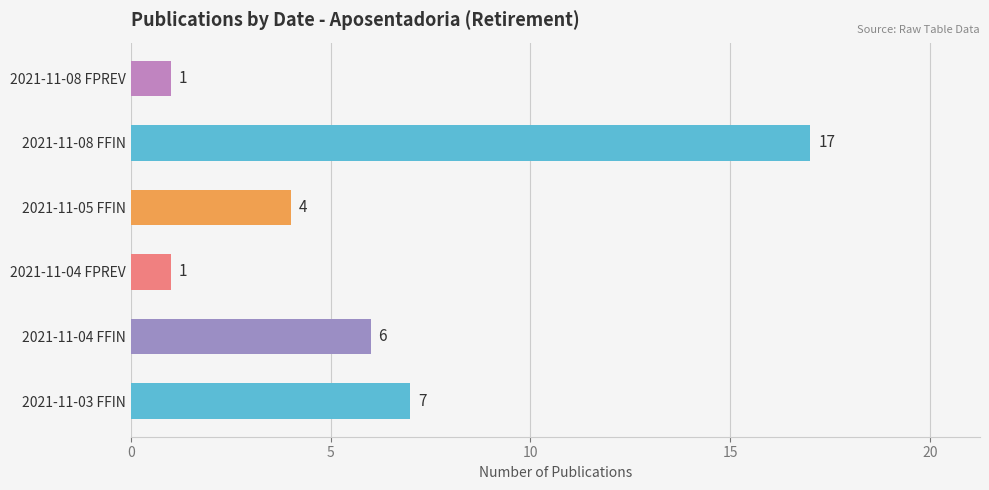

What is the maximum value shown in the chart?

17